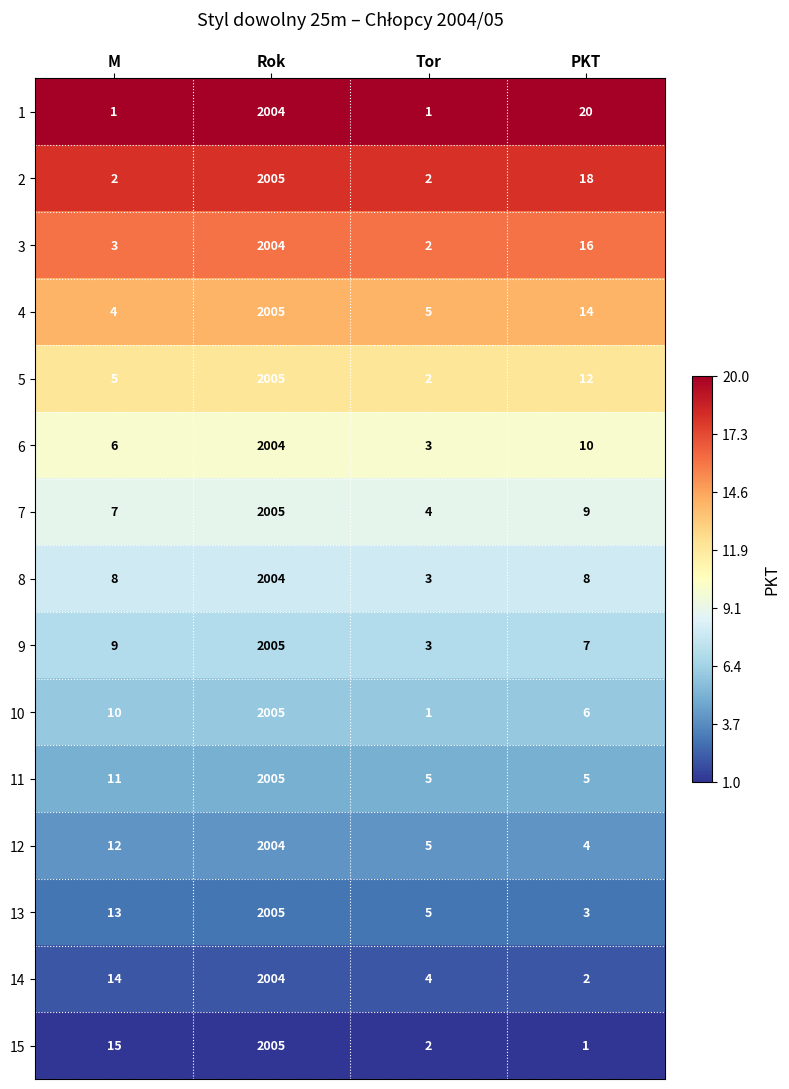

Rank the categories by 13 value from lowest to highest.

PKT, Tor, M, Rok